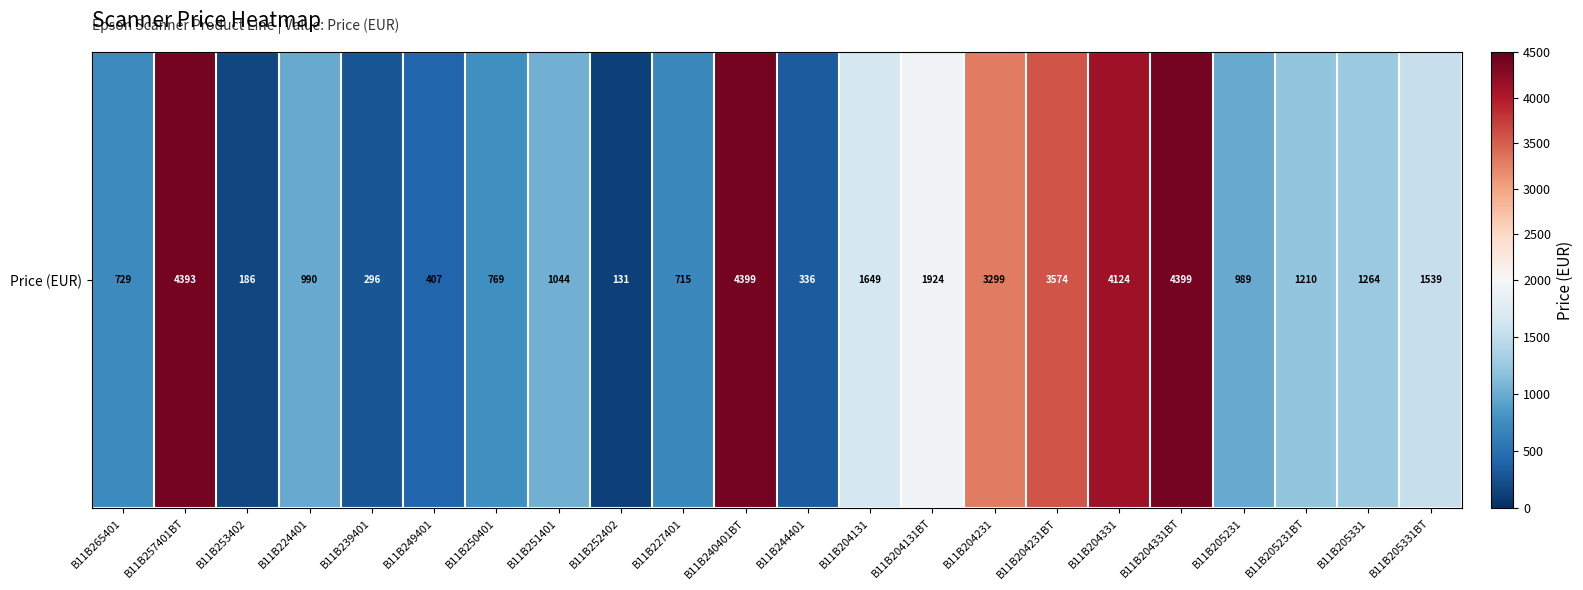

At which category does the chart reach its minimum across all series?

B11B252402